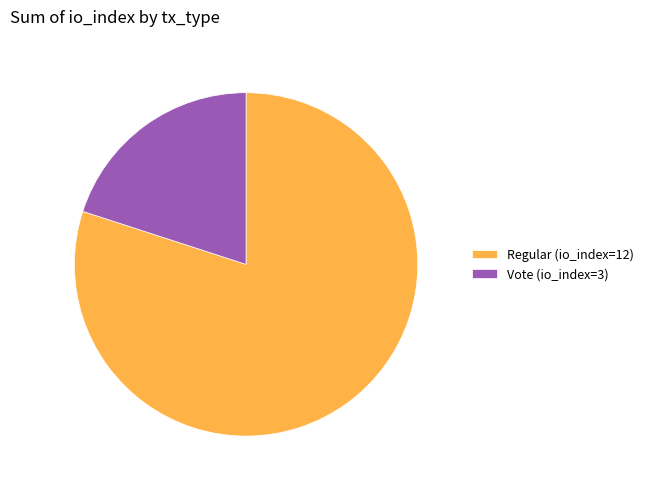

True or false: Regular (io_index=12) accounts for 80% of the total.

True